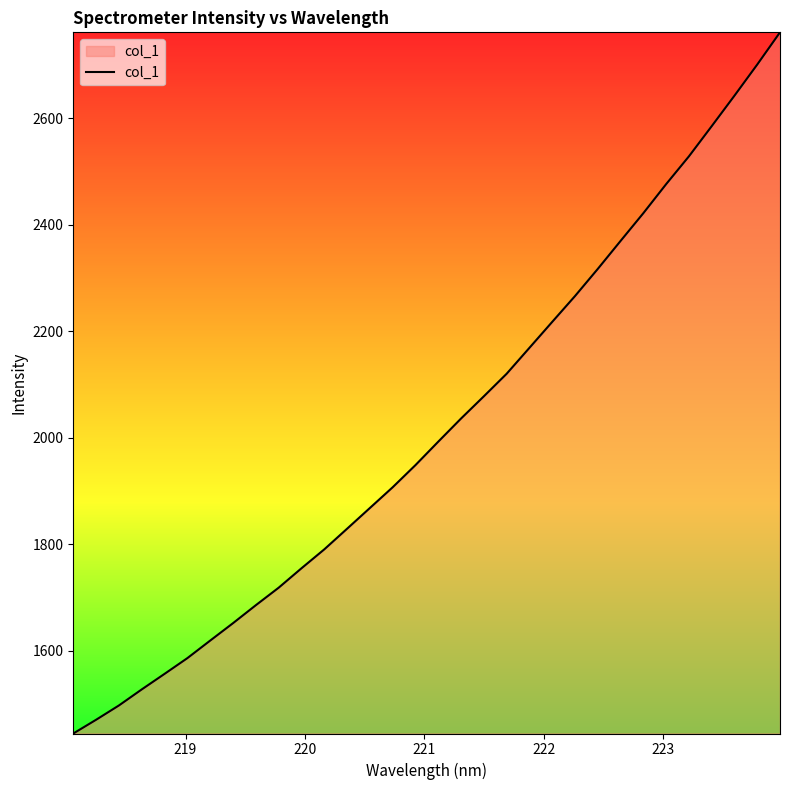

What is the difference between the maximum and minimum values?

1316.3